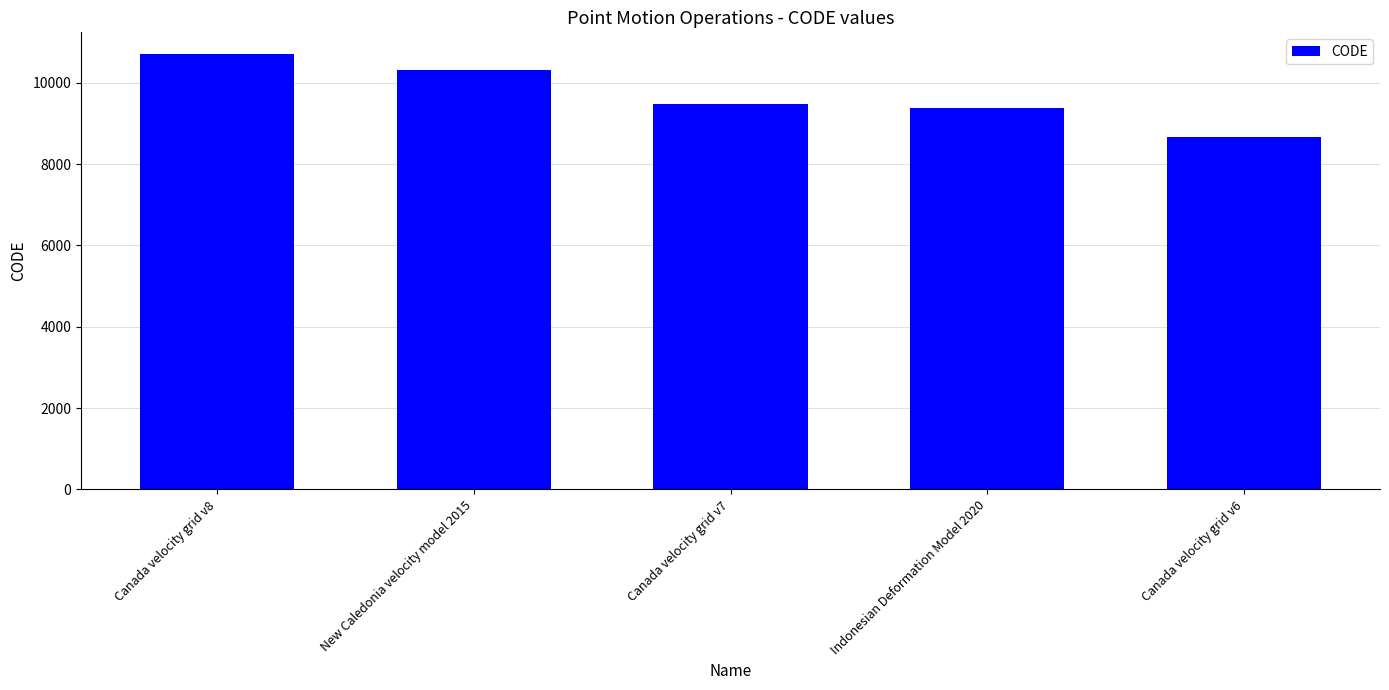

Count the number of data series in this chart.

1